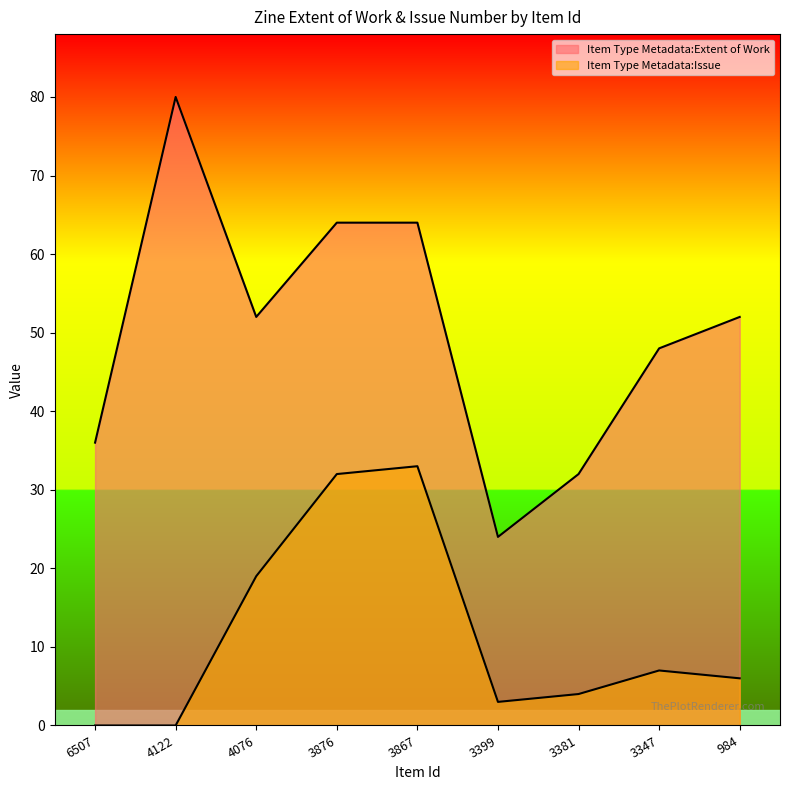

True or false: Item Type Metadata:Issue and Item Type Metadata:Extent of Work cross at least once.

False